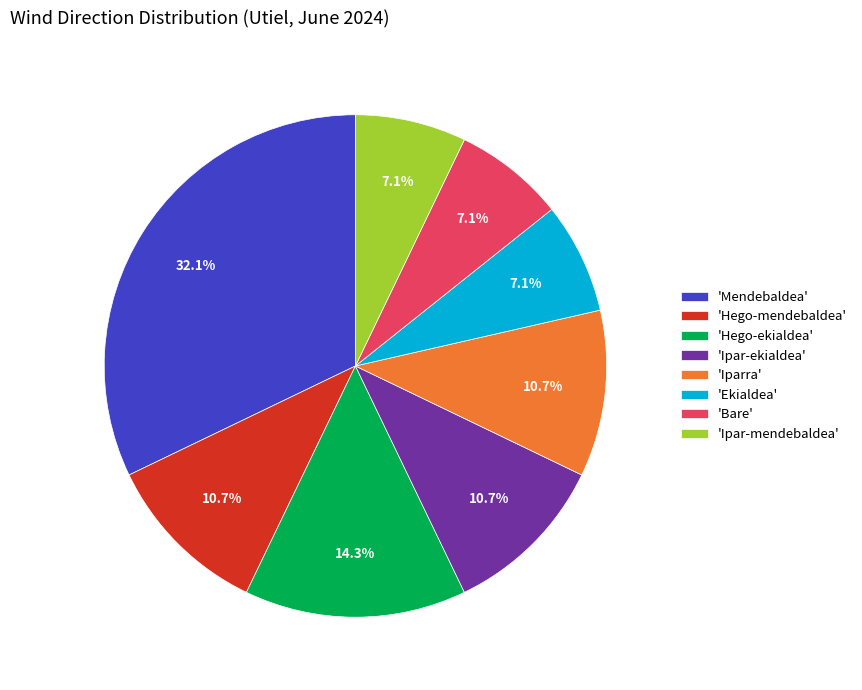

What is the largest slice in the pie chart?

'Mendebaldea'